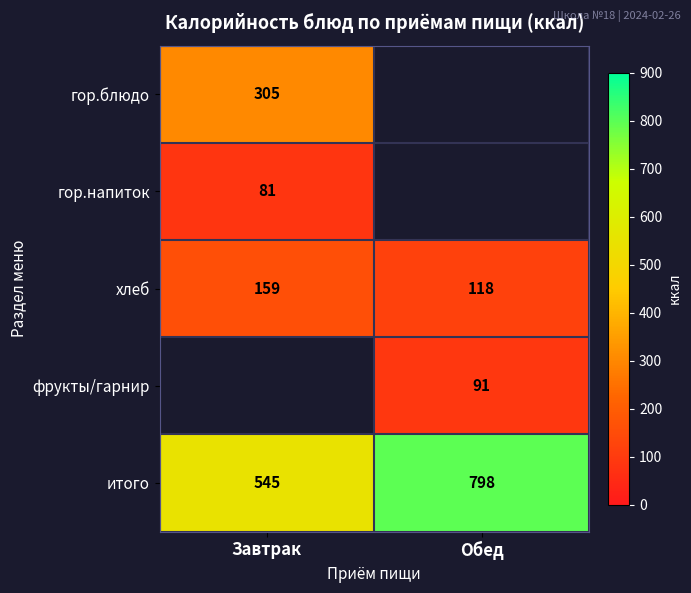

List the labels in order of хлеб value, smallest first.

Обед, Завтрак